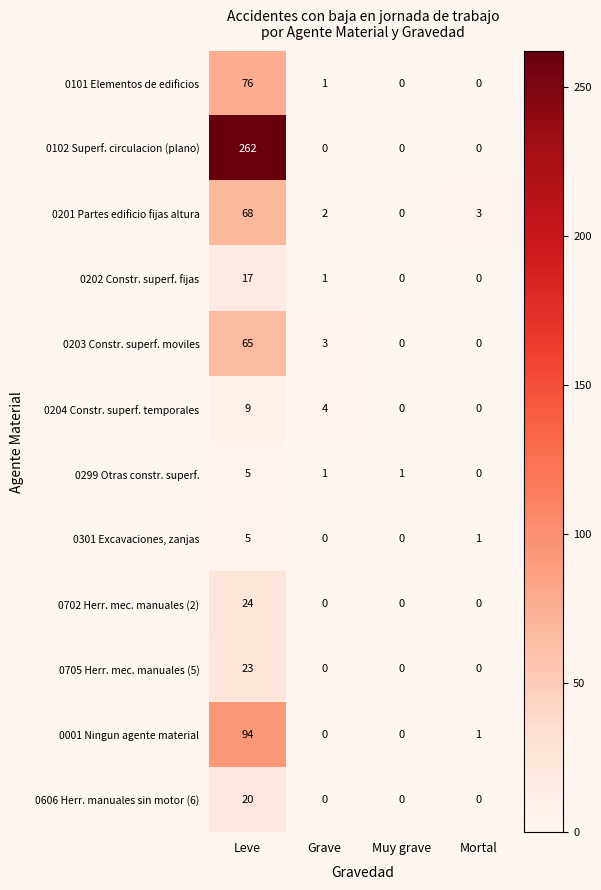

How many series are shown in this chart?

12